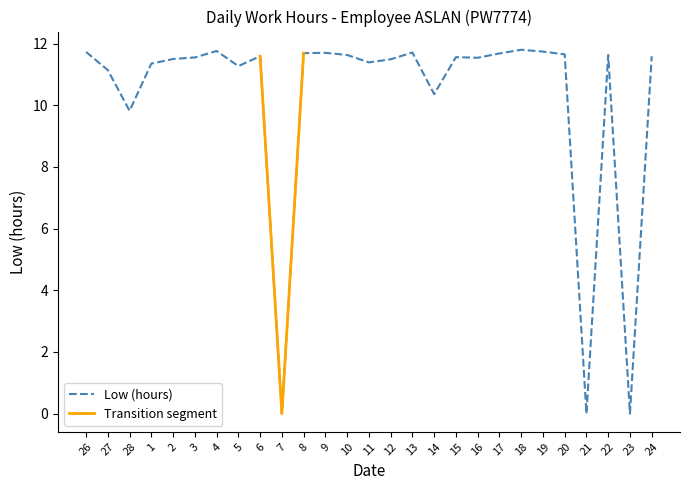

What is the difference between the values at 4 and 5?

0.5